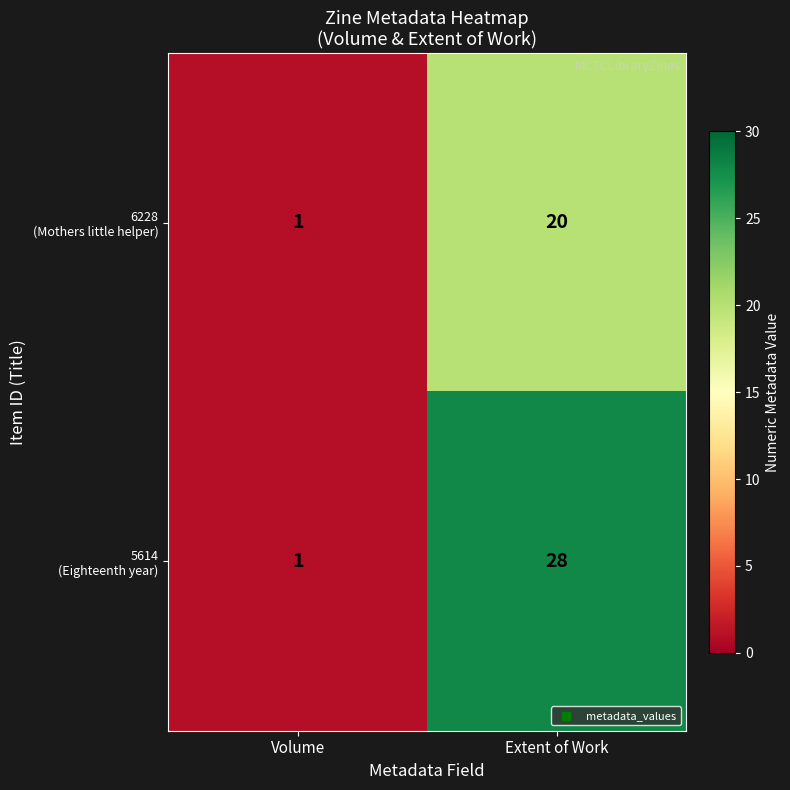

At which category does the chart reach its peak across all series?

Extent of Work